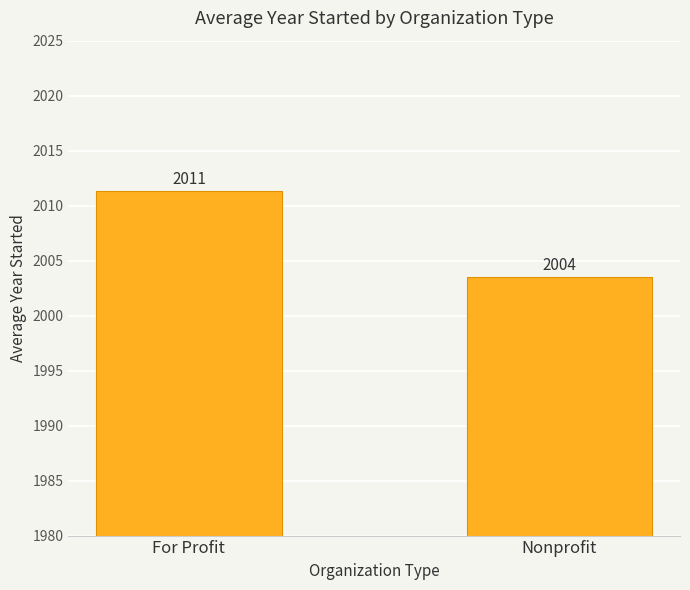

Between For Profit and Nonprofit, which is larger?

For Profit